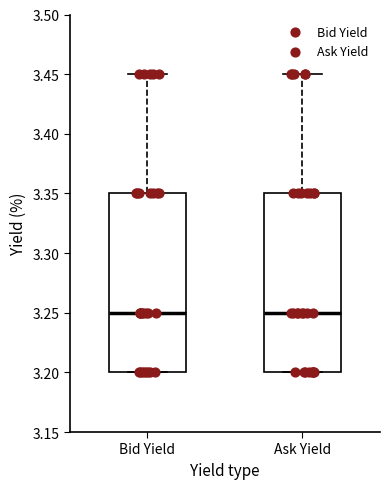

Where is the lower edge of the box for Ask Yield on the y-axis? The values are not printed on the chart, so give them approximately, as read against the axis.

3.20